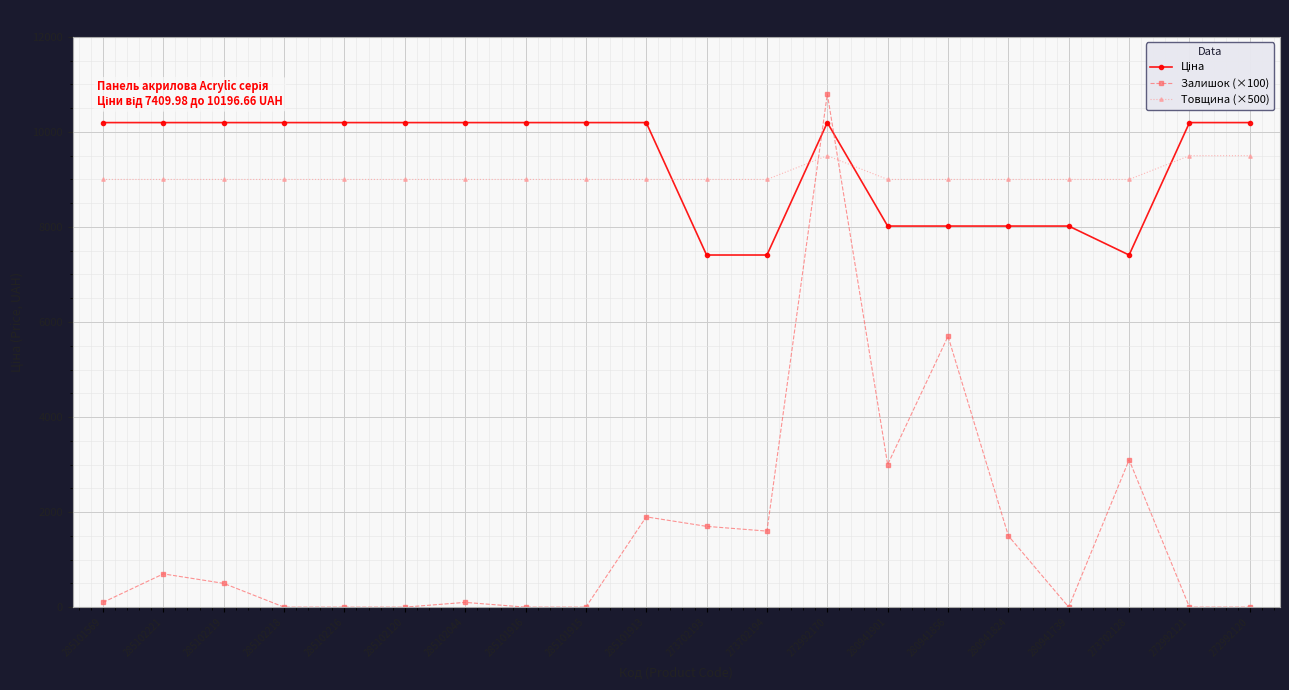

Does the chart display data point markers on the line(s)?

Yes